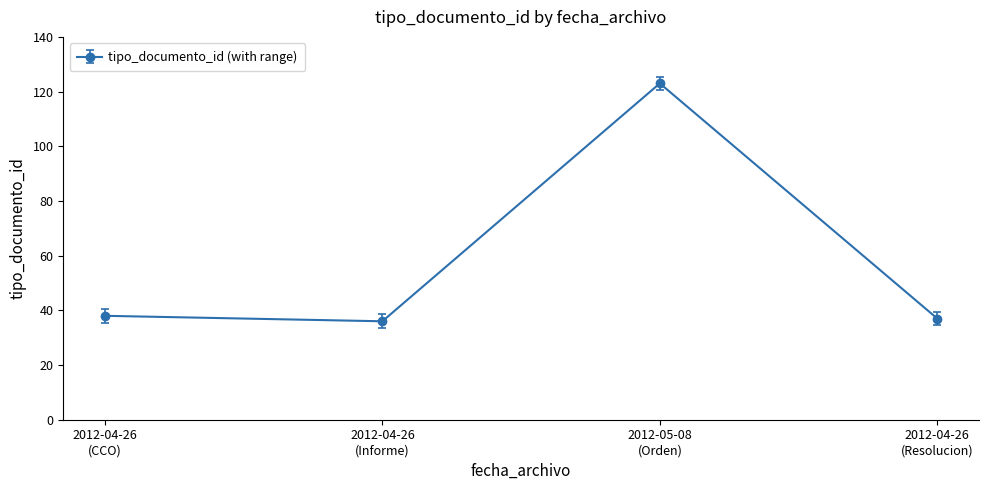

What is the value of the 1st point from the left?

38